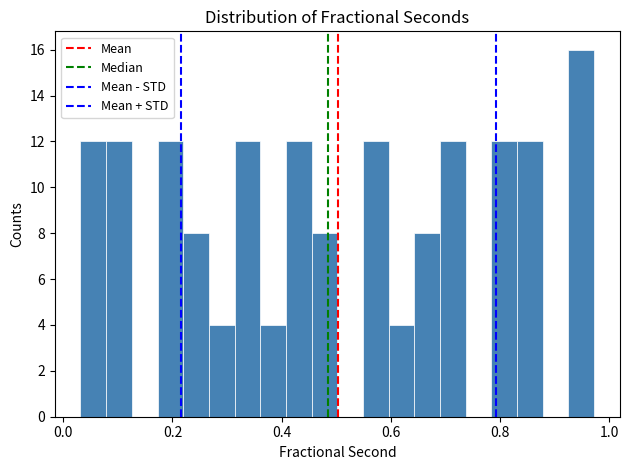

Around what value on the x-axis is the tallest bar? Give the approximate position of its centre, as read against the axis.

0.94